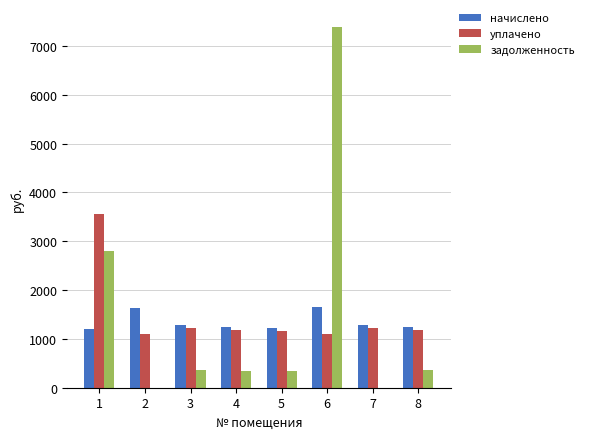

The value of уплачено at 4 is 717.8. True or false?

False